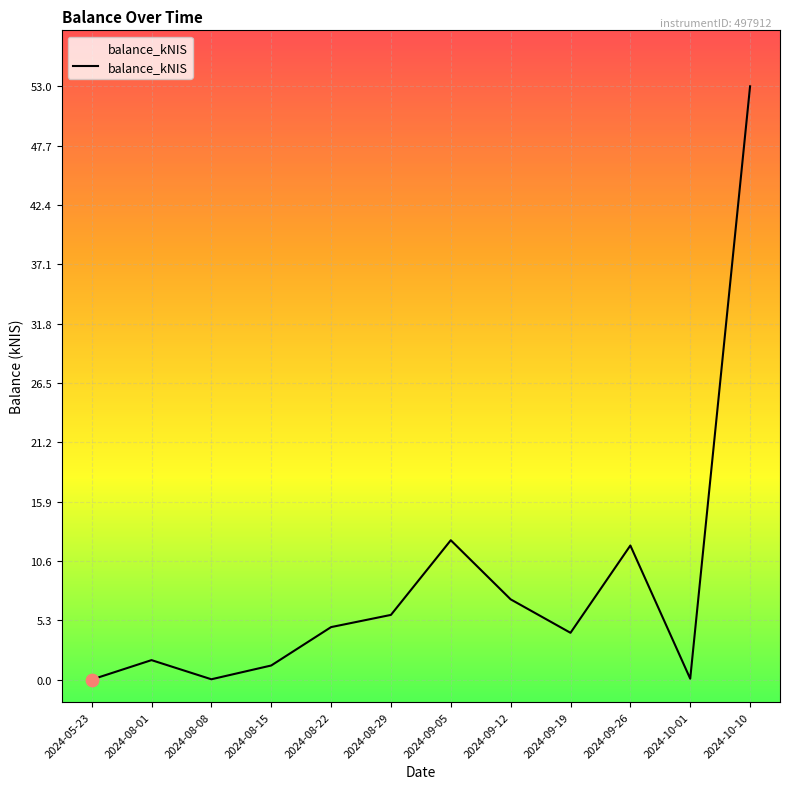

Approximately how many times larger is the value at 2024-08-01 compared to 2024-09-19?

0.4